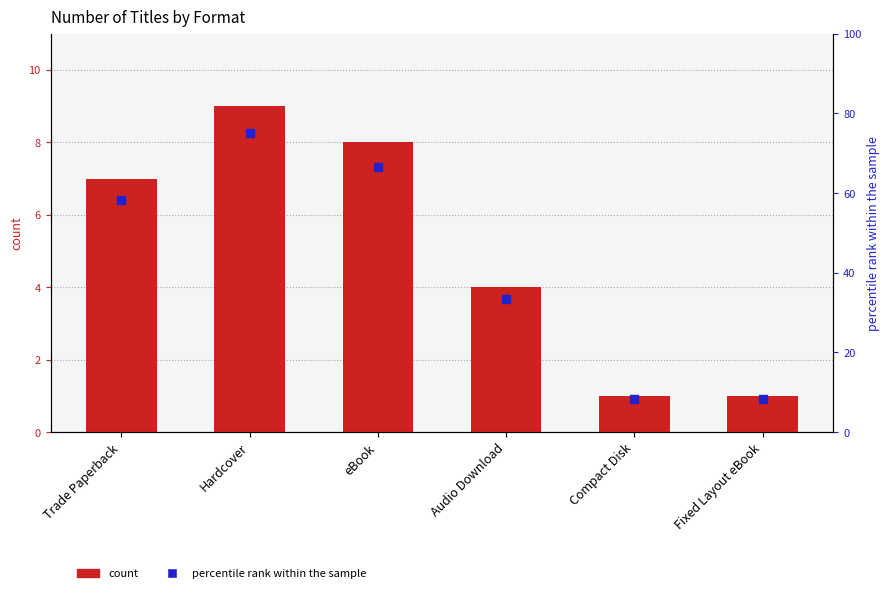

At which category is the sum across all series the highest?

Hardcover